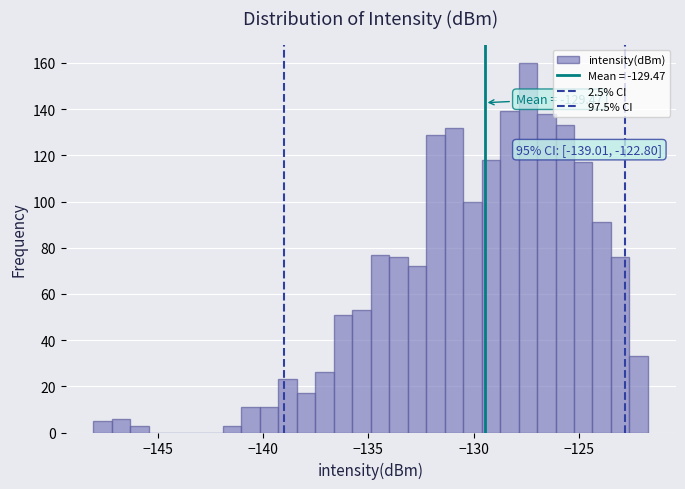

Around what value on the x-axis is the tallest bar? Give the approximate position of its centre, as read against the axis.

-127.5